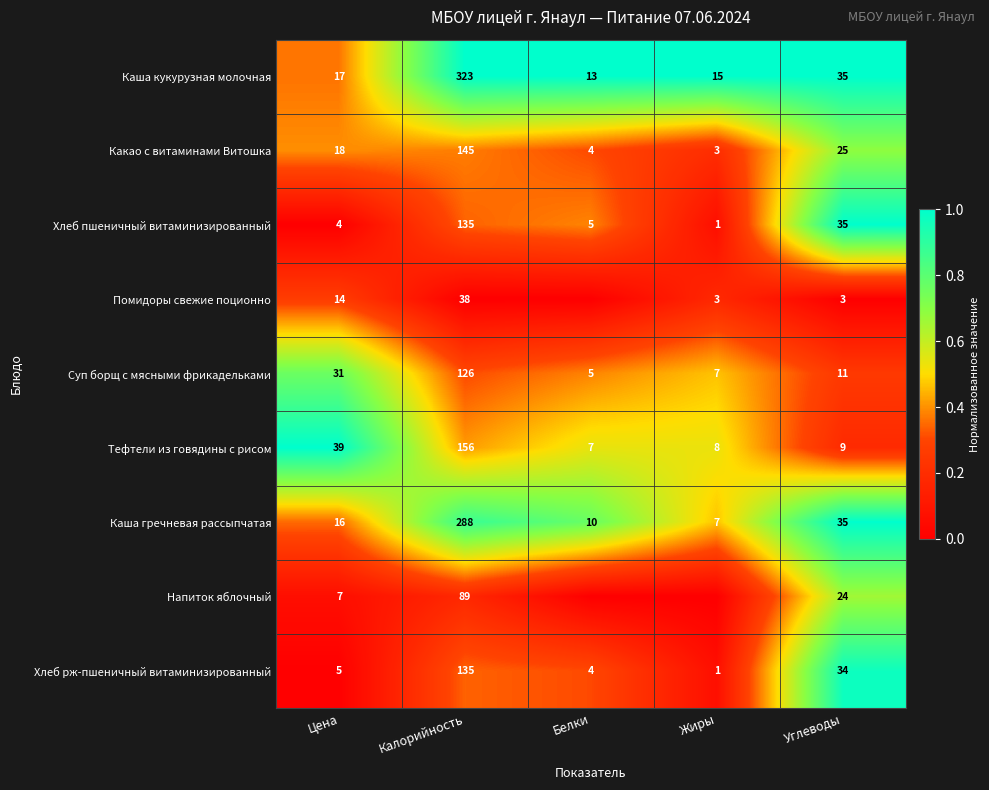

At which label does Какао с витаминами Витошка reach its minimum?

Жиры